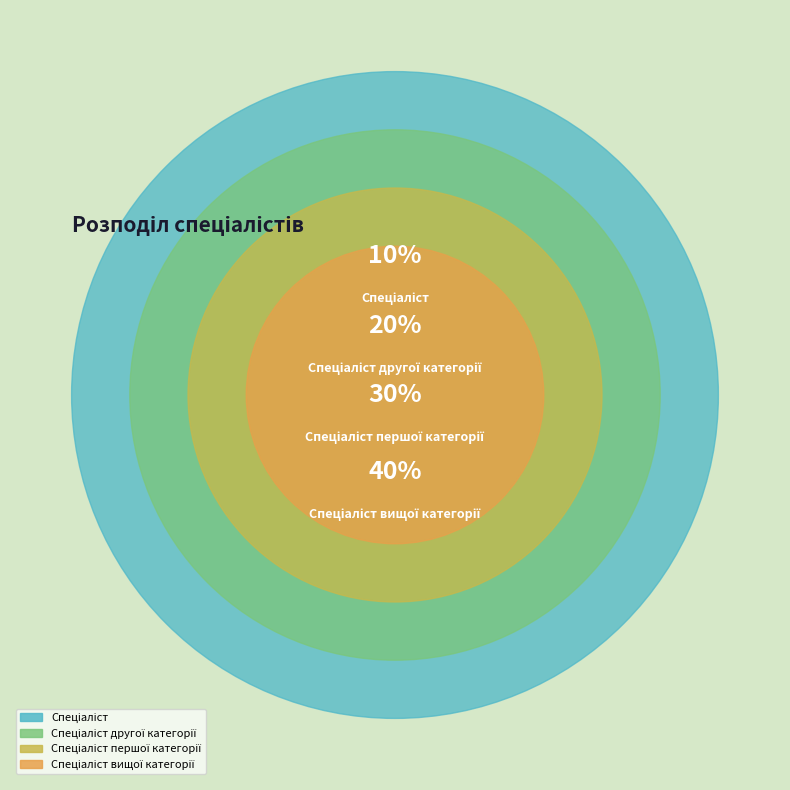

Which has a higher value, Спеціаліст другої категорії or Спеціаліст першої категорії?

Спеціаліст першої категорії